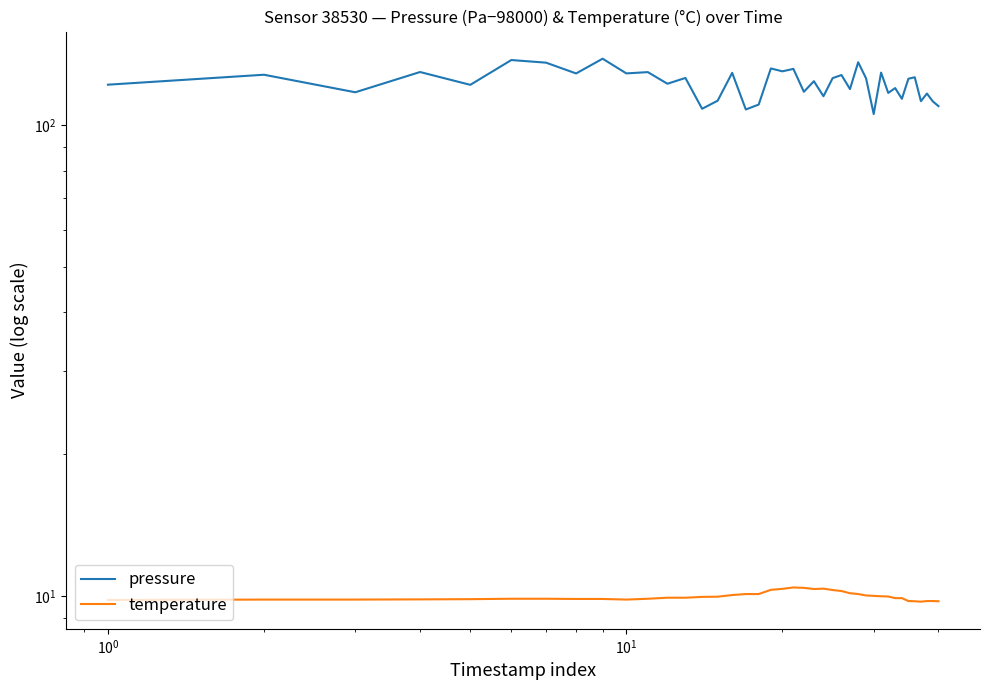

True or false: temperature and pressure cross at least once.

False